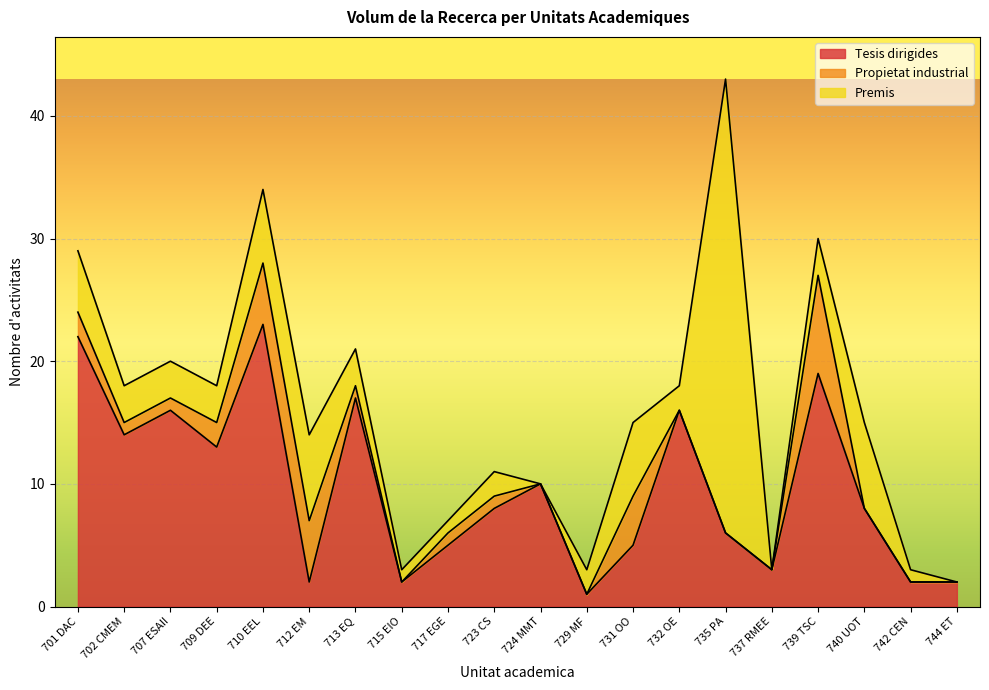

Which category has the lowest value across all series?

715 EIO